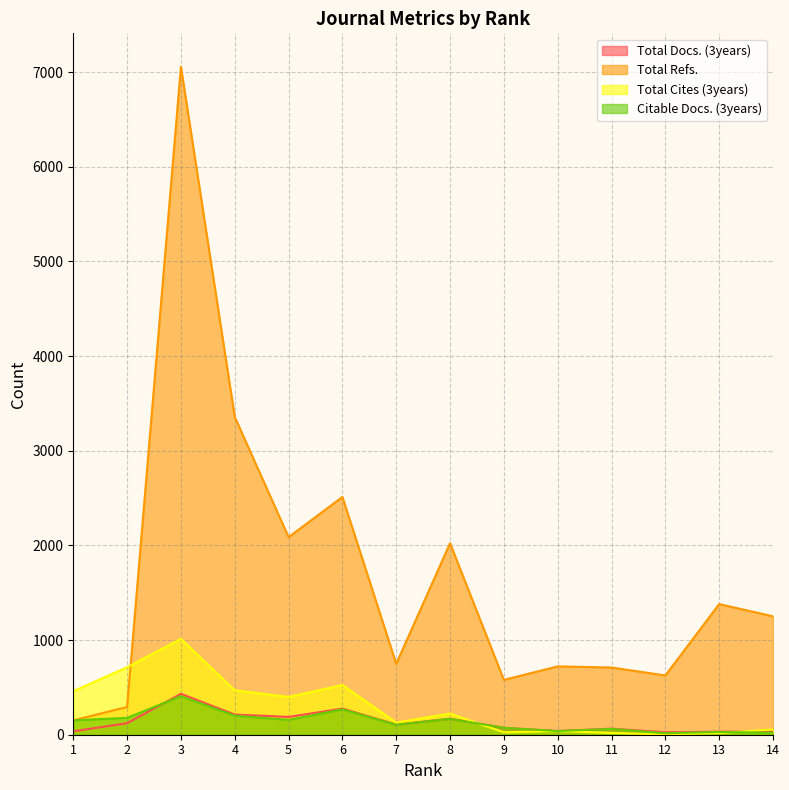

What is the difference between the second highest and minimum values in the Total Cites (3years) series?

710